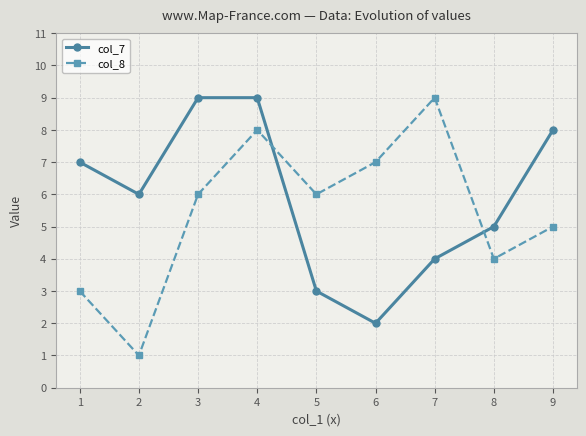

Reading left to right, what are all the values shown in this chart?

col_7: 1=7	2=6	3=9	4=9	5=3	6=2	7=4	8=5	9=8
col_8: 1=3	2=1	3=6	4=8	5=6	6=7	7=9	8=4	9=5